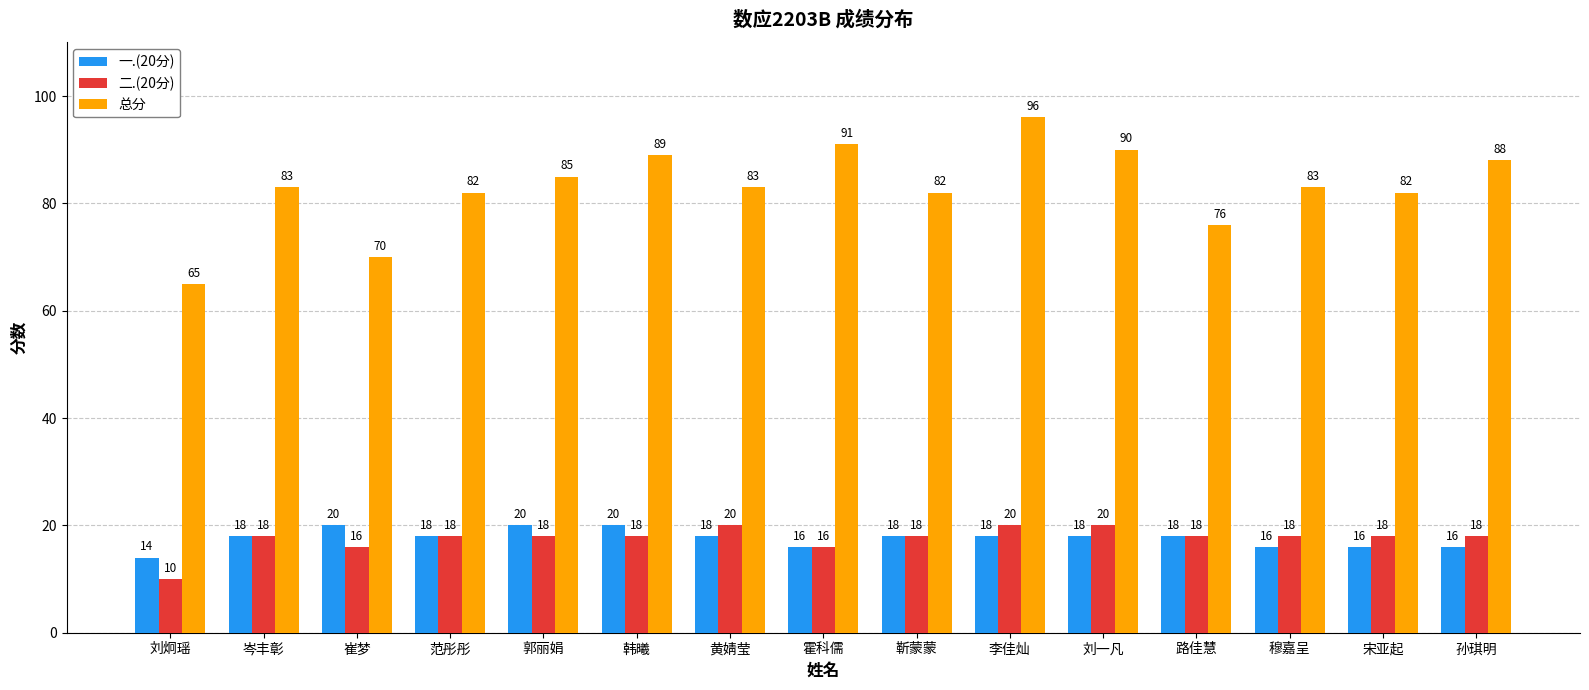

Is the value of 二.(20分) at 路佳慧 greater than the value of 一.(20分) at 穆嘉呈?

Yes